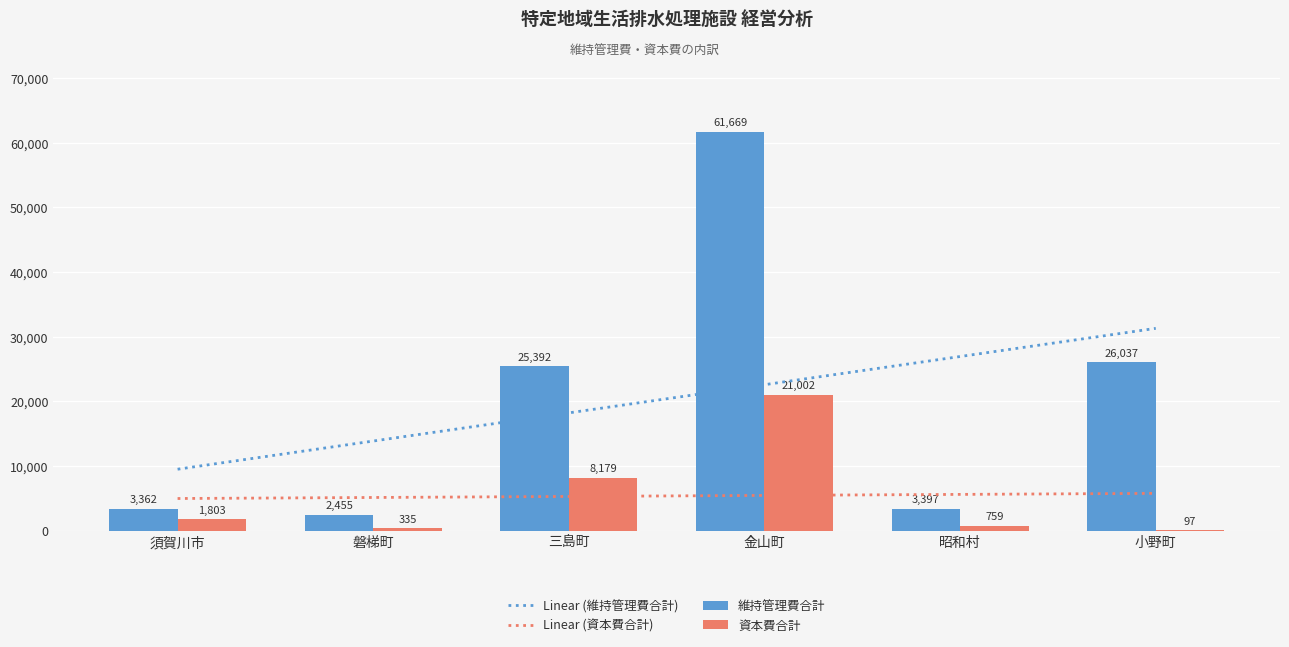

Rank the series by their maximum value, from highest to lowest.

維持管理費合計, Linear (維持管理費合計), 資本費合計, Linear (資本費合計)